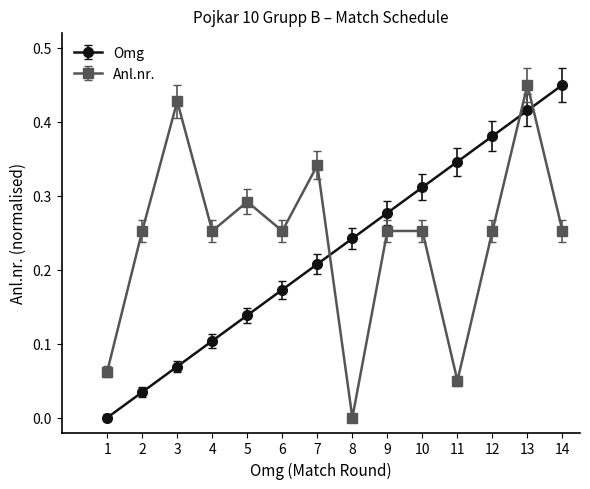

Rank the series at 14 from lowest to highest value.

Anl.nr., Omg